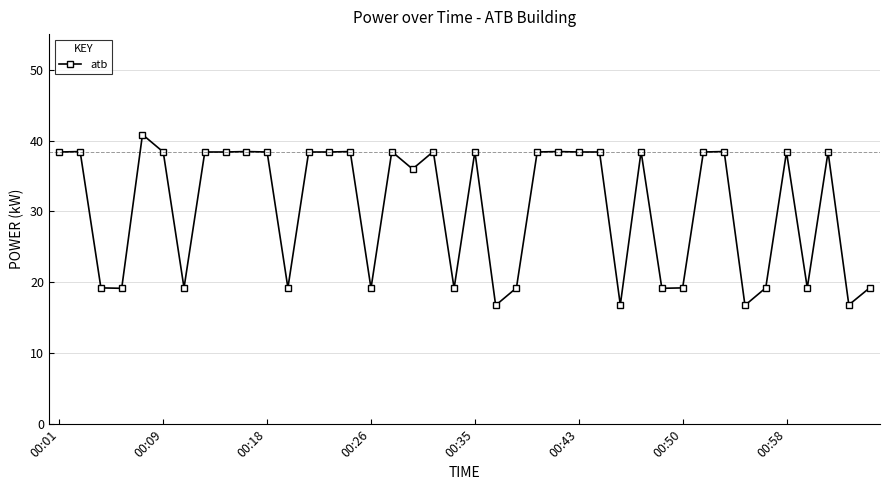

Reading right to left, extract all data points from this chart.

19.2	16.8	38.4	19.2	38.4	19.2	16.8	38.4	38.4	19.2	19.2	38.4	16.8	38.4	38.4	38.4	38.4	19.2	16.8	38.4	19.2	38.4	36.0	38.4	19.2	38.4	38.4	38.4	19.2	38.4	38.4	38.4	38.4	19.2	38.4	40.8	19.2	19.2	38.4	38.4